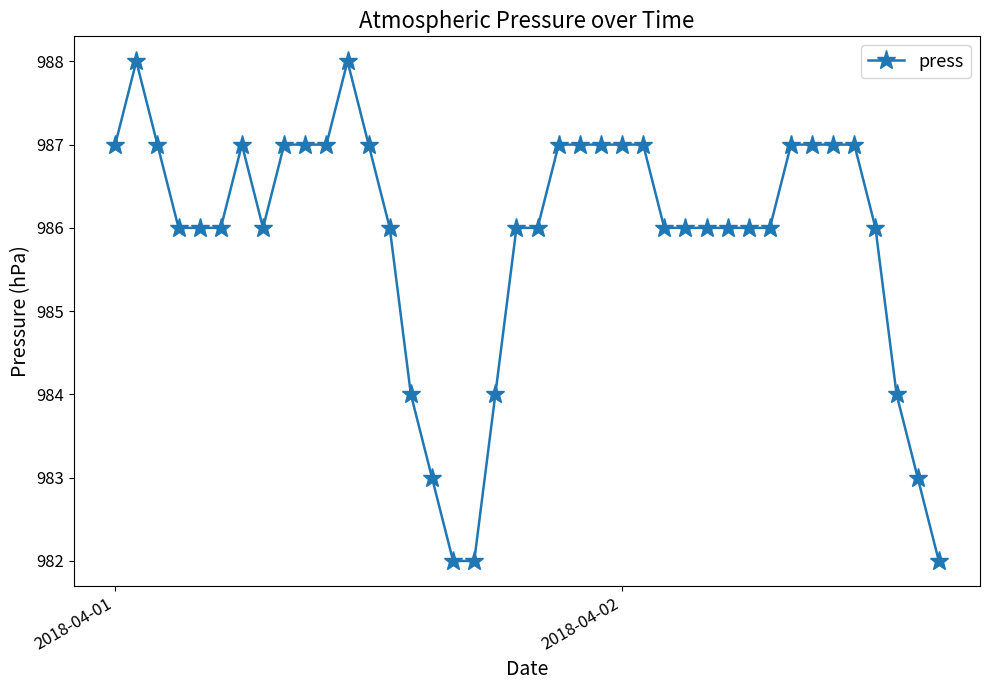

What is the value of the 3rd point from the left?

987